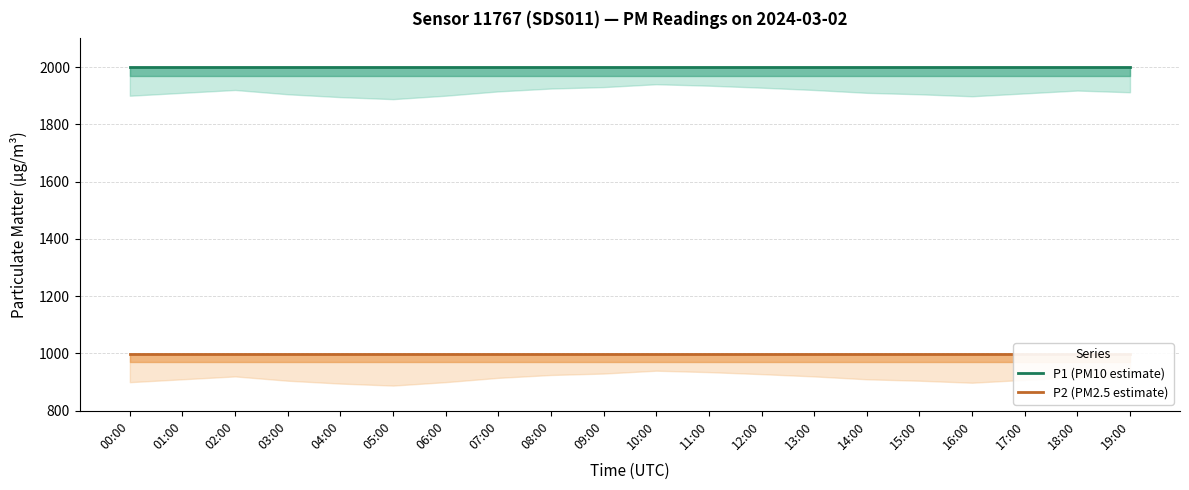

What is the approximate value of P1 (PM10 estimate) at 00:00?

1999.9